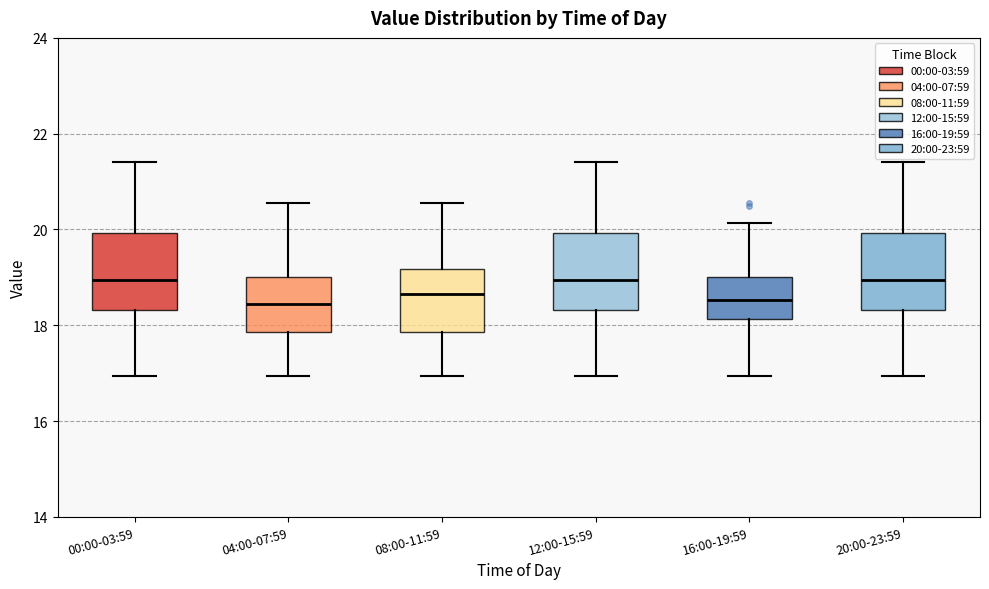

Reading left to right, read every box against the y-axis: the position of its median line, the range the box covers, and the ends of its whiskers. The values are not printed on the chart, so give them approximately, as read against the axis.

00:00-03:59: median 19.0, box 18.4 to 20.0, whiskers 17.0 to 21.4
04:00-07:59: median 18.4, box 17.8 to 19.0, whiskers 17.0 to 20.6
08:00-11:59: median 18.6, box 17.8 to 19.2, whiskers 17.0 to 20.6
12:00-15:59: median 19.0, box 18.4 to 20.0, whiskers 17.0 to 21.4
16:00-19:59: median 18.6, box 18.2 to 19.0, whiskers 17.0 to 20.2
20:00-23:59: median 19.0, box 18.4 to 20.0, whiskers 17.0 to 21.4